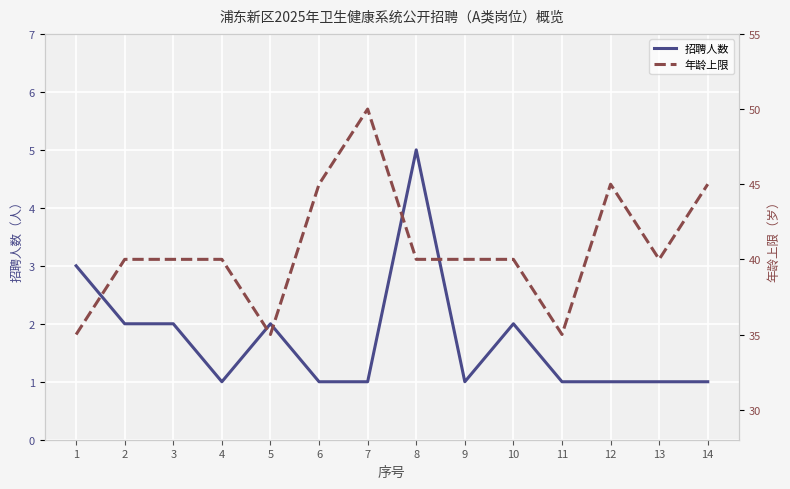

What is the greatest value displayed?

50